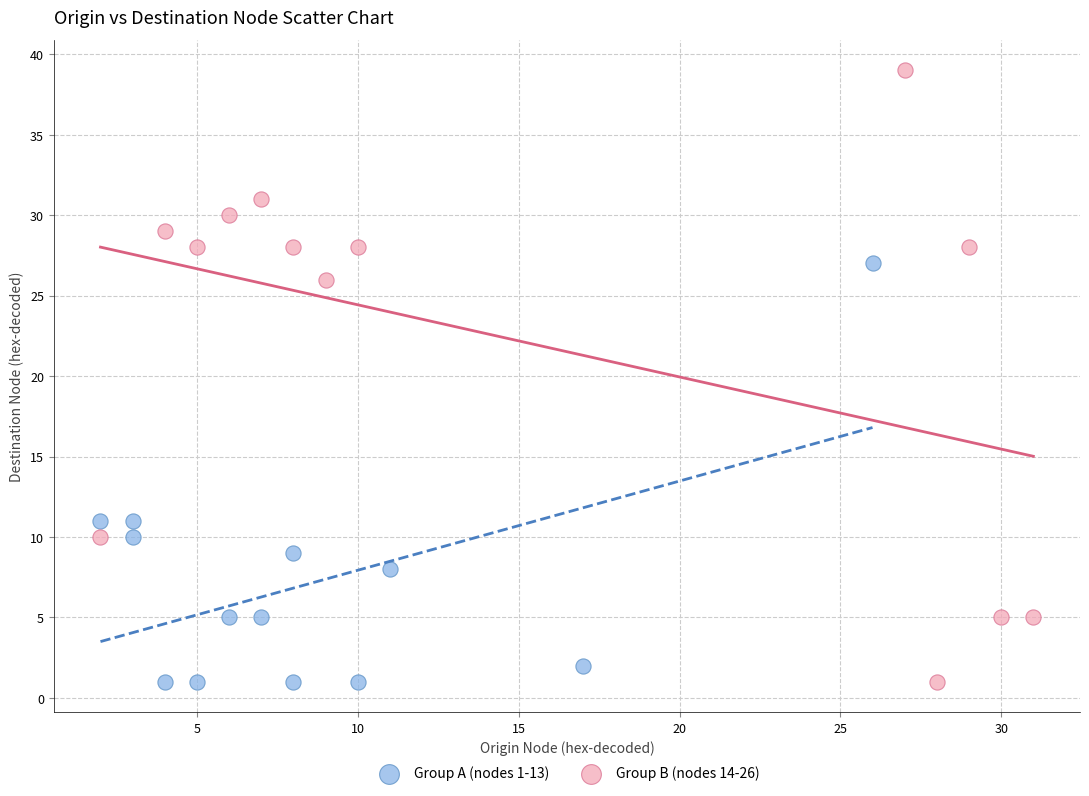

Which series reaches the maximum Y coordinate?

Group B (nodes 14-26)